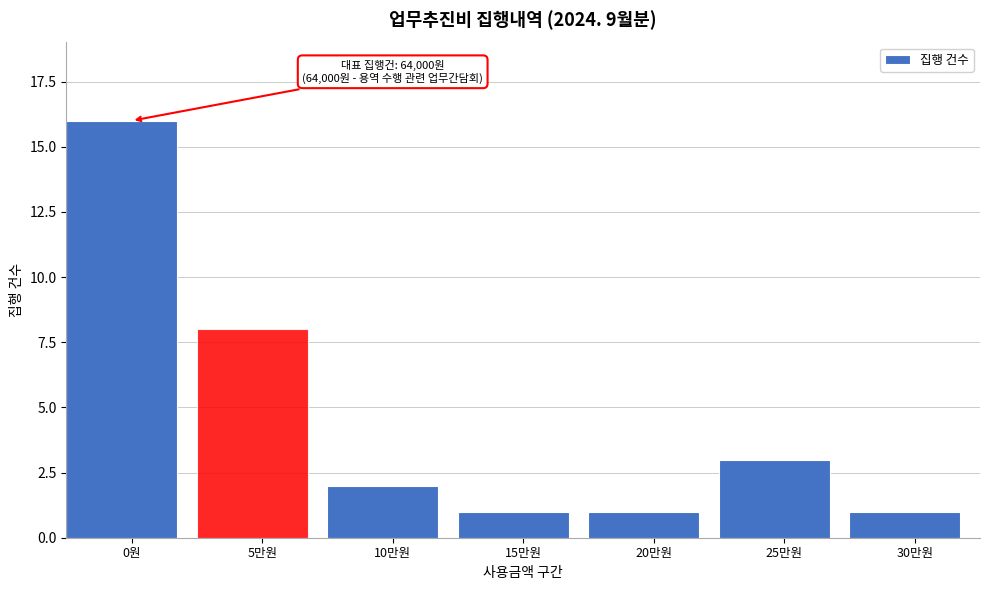

Reading left to right, list all the values displayed in this chart.

16	8	2	1	1	3	1